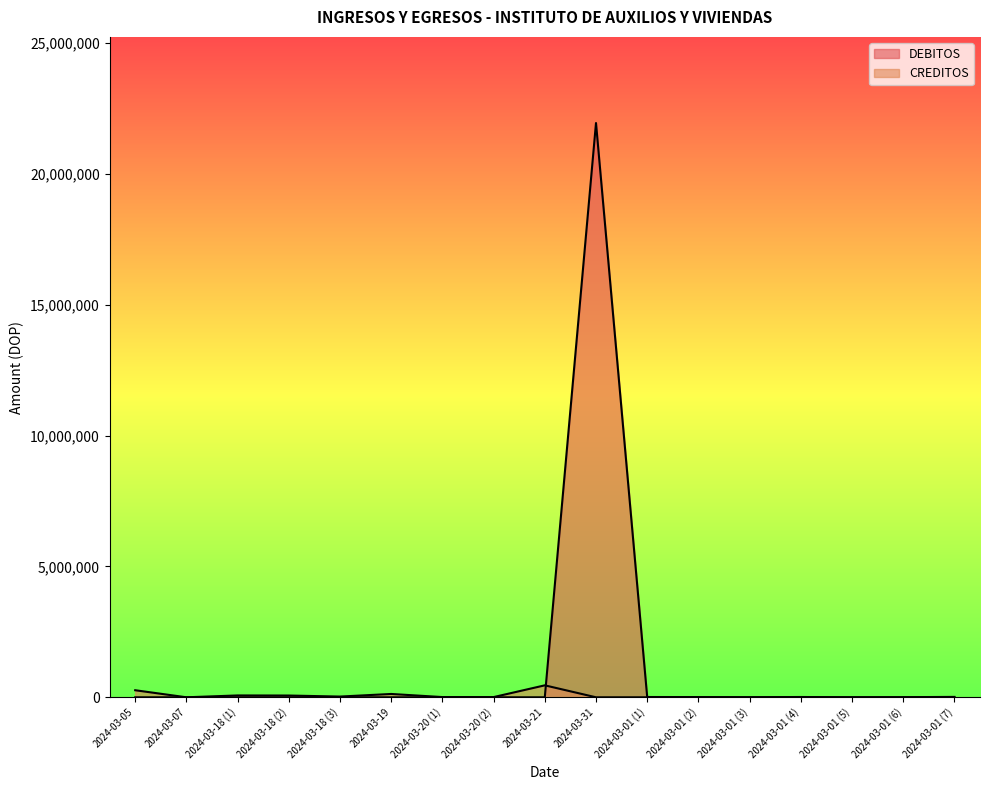

Between 2024-03-19 and 2024-03-01 (5), which series saw the biggest shift?

CREDITOS